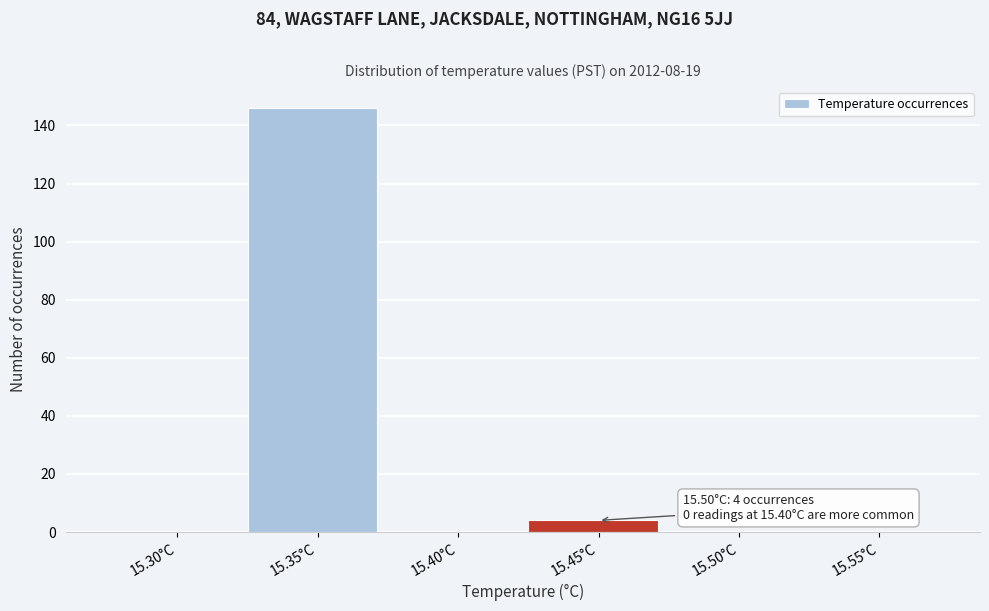

Reading left to right, list all the values displayed in this chart.

15.30°C=0	15.35°C=146	15.40°C=0	15.45°C=4	15.50°C=0	15.55°C=0